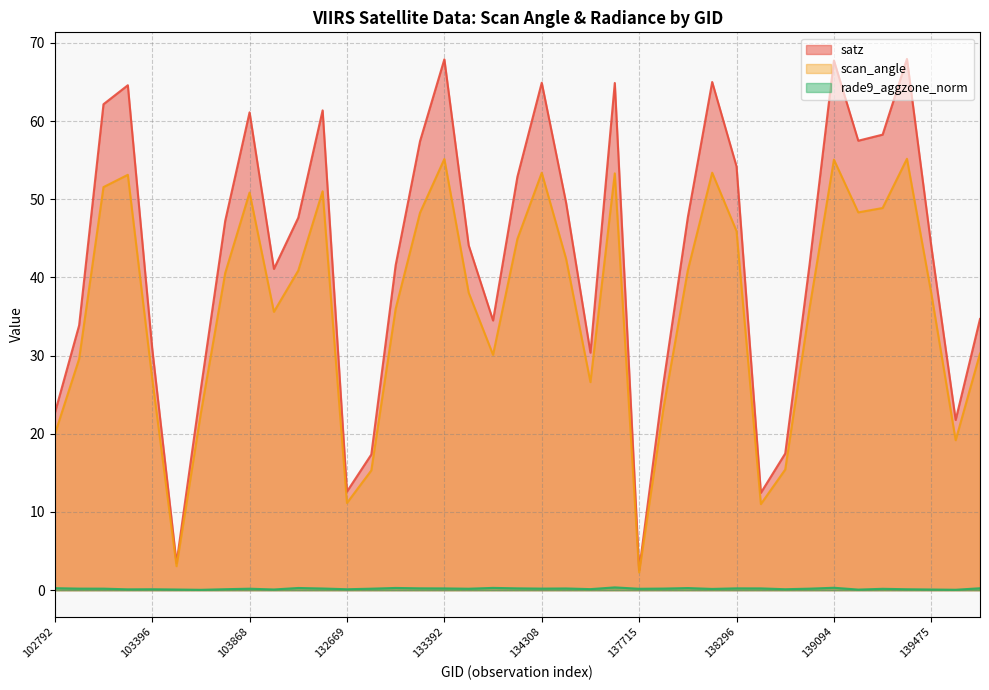

Reading left to right, extract all data points from this chart.

satz: 22.6	33.9	62.2	64.6	30.9	3.5	25.8	47.2	61.1	41.1	47.6	61.4	12.6	17.4	41.6	57.4	67.9	44.1	34.5	52.9	64.9	49.6	30.4	64.9	2.6	26.5	47.7	65.0	54.2	12.5	17.5	41.7	67.7	57.5	58.3	68.0	44.0	21.8	34.7
scan_angle: 19.9	29.6	51.6	53.1	27.1	3.1	22.6	40.6	50.9	35.6	40.9	51.0	11.2	15.3	36.0	48.3	55.1	38.1	30.1	44.9	53.4	42.4	26.6	53.3	2.3	23.3	40.9	53.4	45.9	11.0	15.4	36.1	55.1	48.3	48.9	55.2	37.9	19.2	30.3
rade9_aggzone_norm: 0.3	0.2	0.2	0.1	0.1	0.1	0.0	0.1	0.2	0.1	0.3	0.2	0.1	0.2	0.3	0.2	0.2	0.2	0.3	0.2	0.2	0.2	0.1	0.4	0.2	0.2	0.3	0.2	0.2	0.2	0.1	0.2	0.3	0.1	0.2	0.1	0.1	0.1	0.2